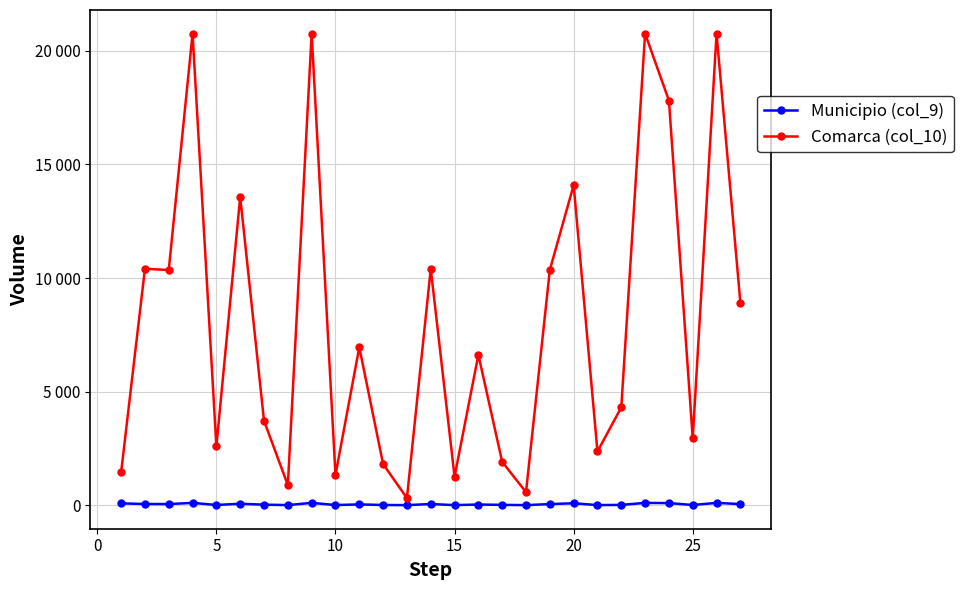

What are all the series names shown in the legend?

Municipio (col_9), Comarca (col_10)